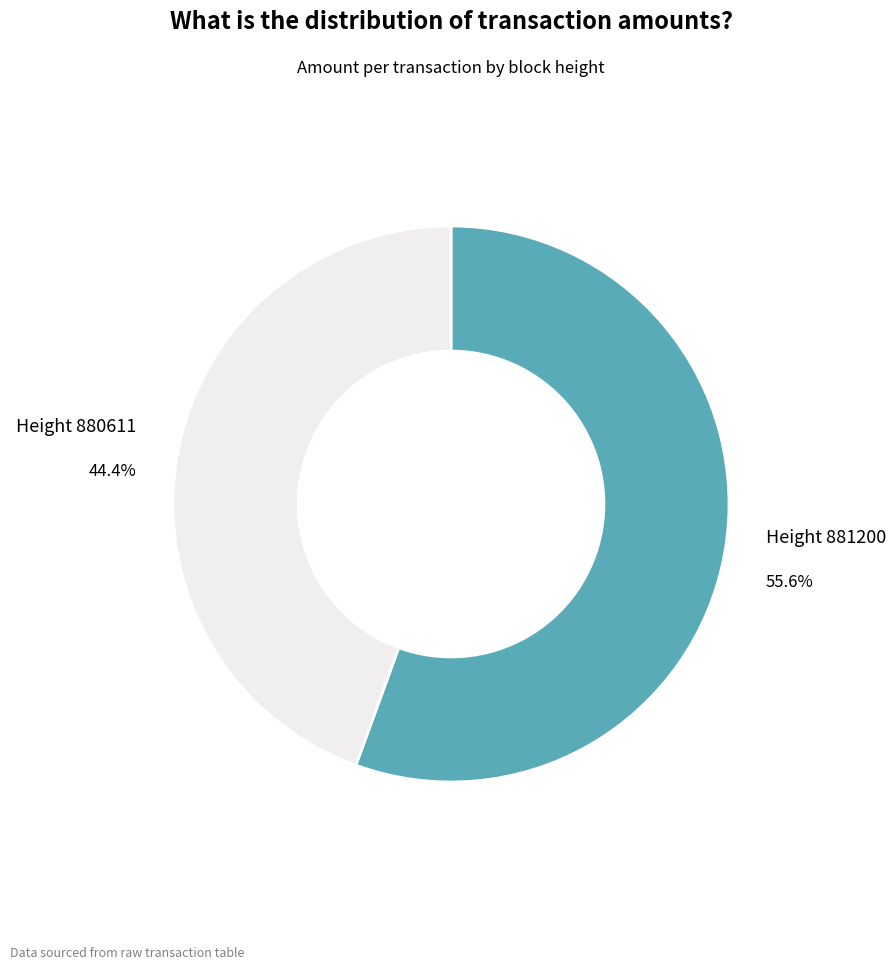

To the nearest percent, what is the average slice percentage?

50%